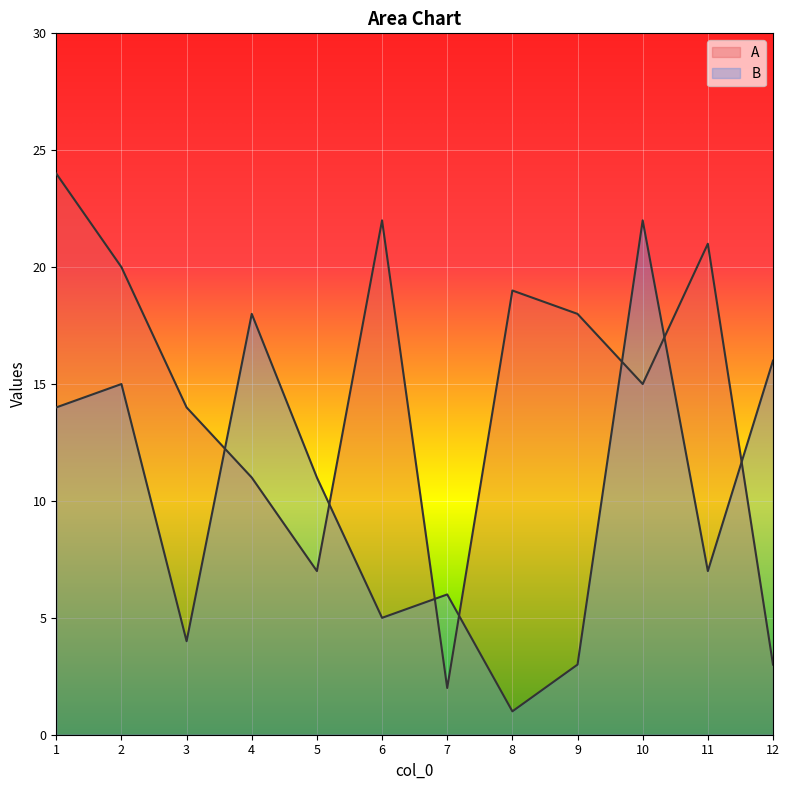

Which has a higher value, 5 or 2?

2